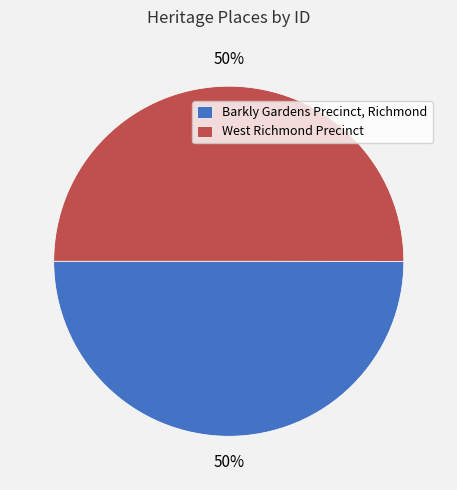

How many slices are in this pie chart?

2